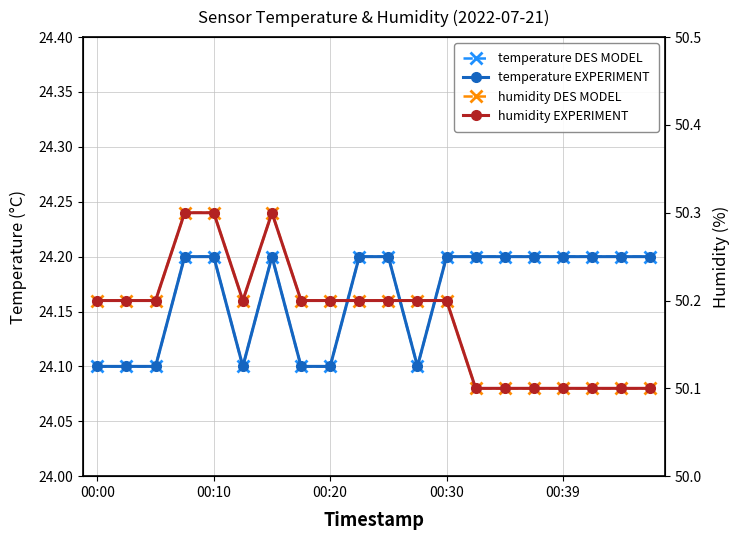

True or false: temperature EXPERIMENT has a value of 9.9 at 00:39.

False